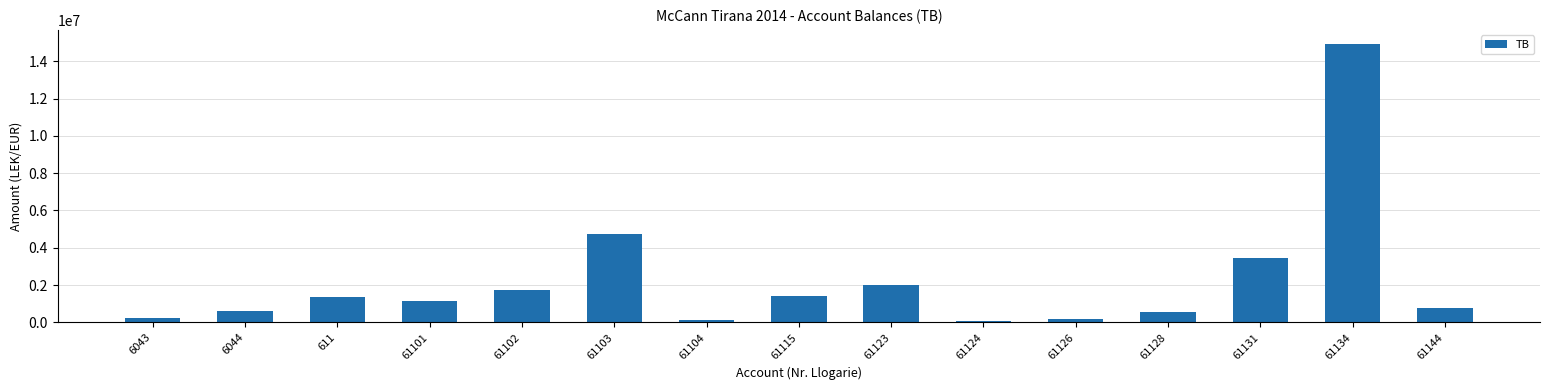

What is the label of the 10th bar from the left?

61124